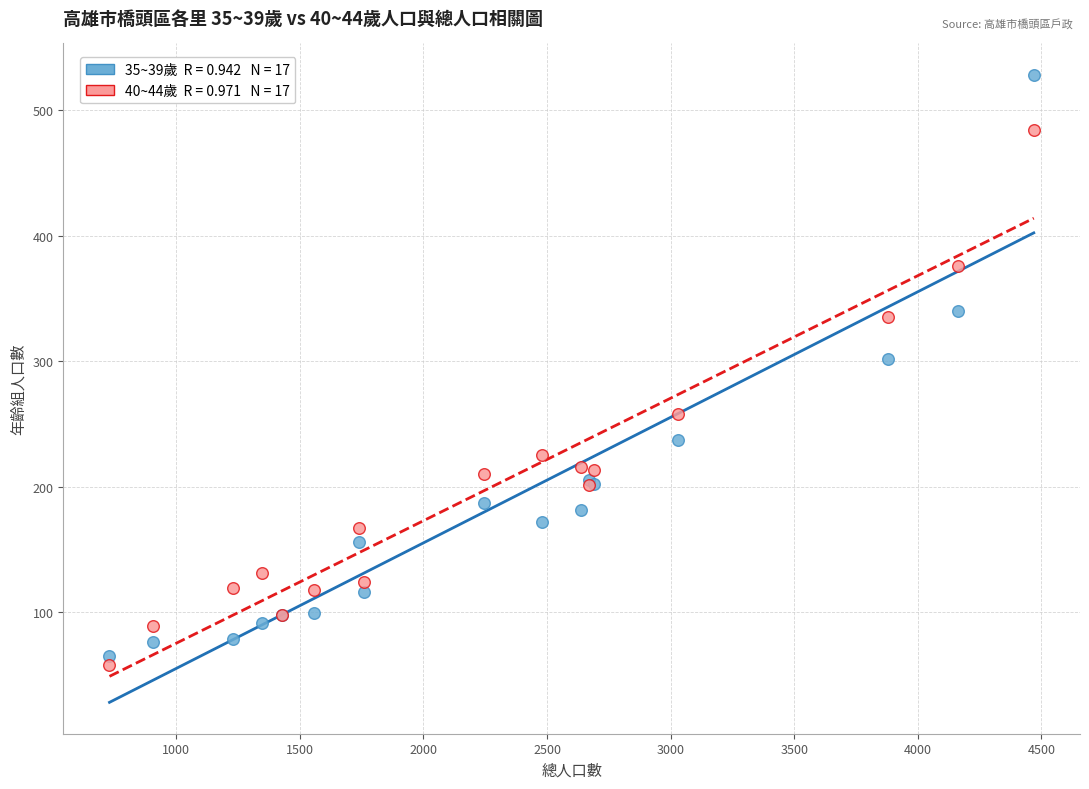

Across all series, what Y value is closest to 293?

302